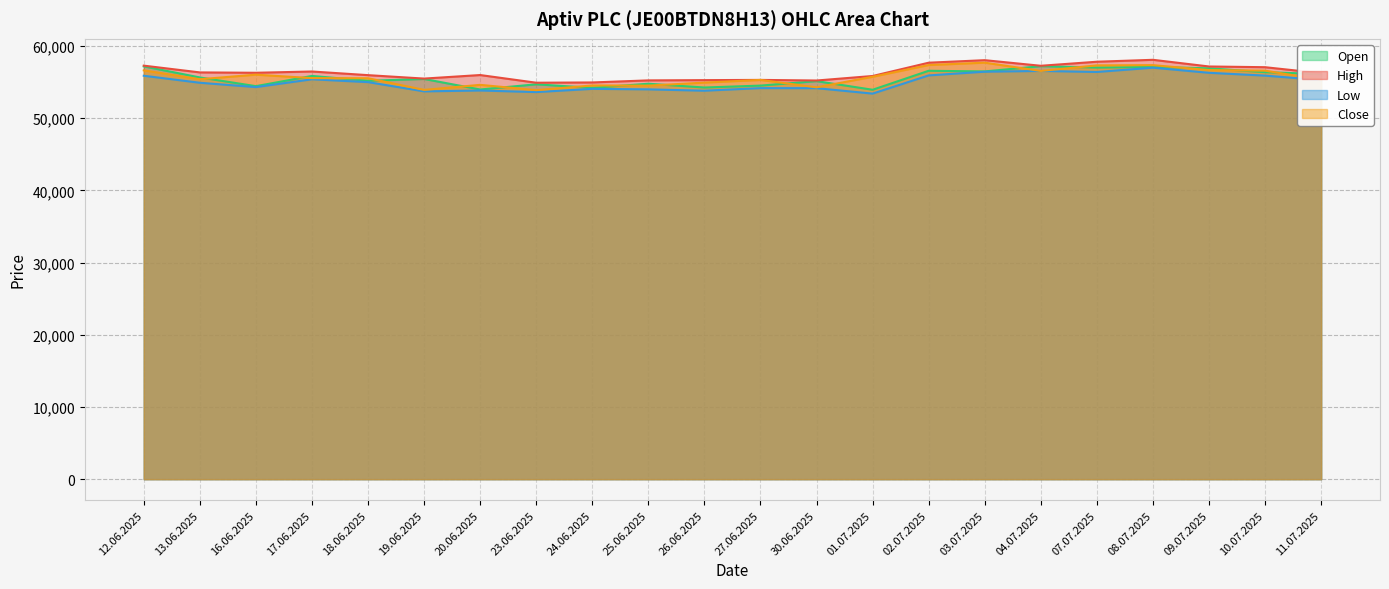

Where does the Low series first go above 54993?

12.06.2025